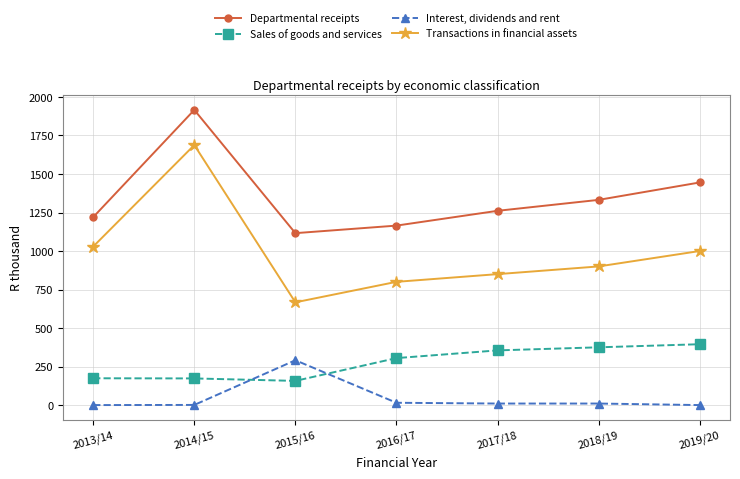

Which series has the largest range (max minus min)?

Transactions in financial assets